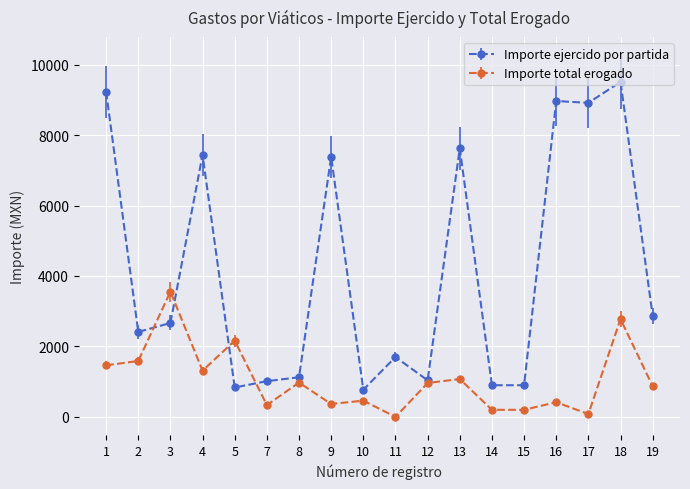

Which series has the largest total across all categories?

Importe ejercido por partida